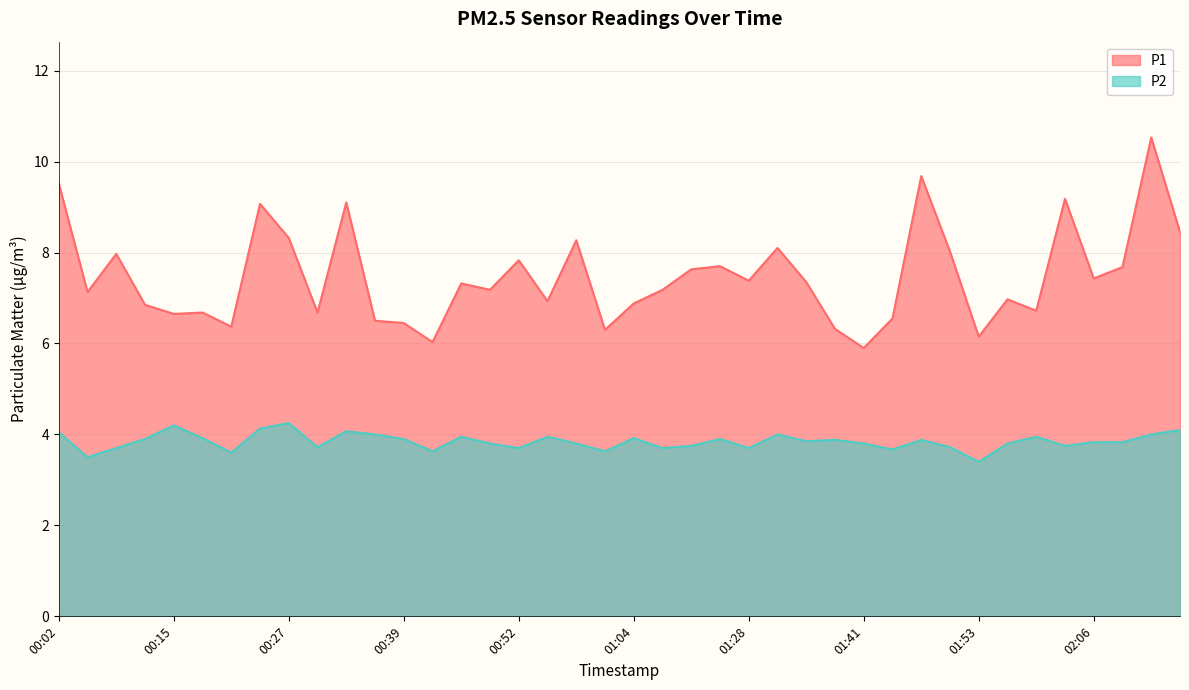

What is the sum of the P2 values at 00:30 and 00:24?

7.8